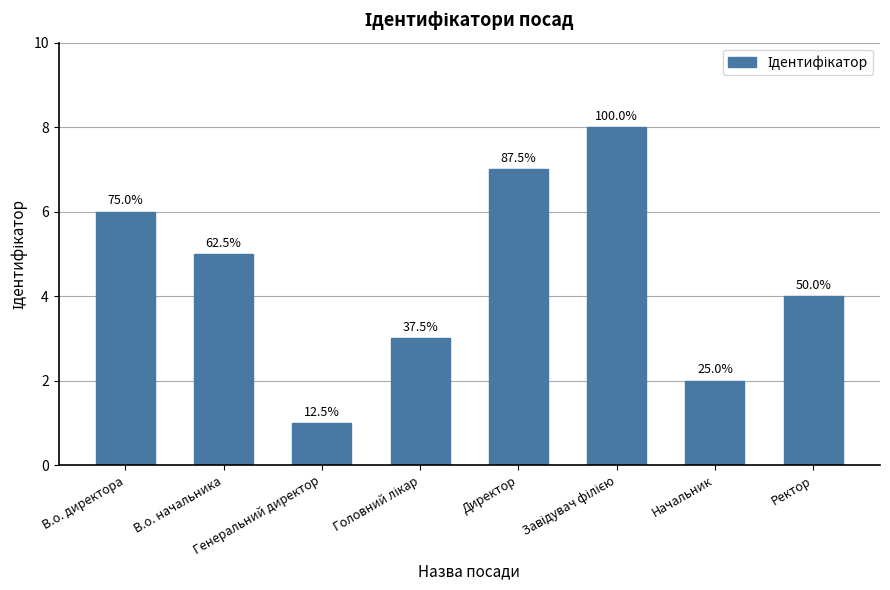

What is the difference between the maximum and second lowest values?

6